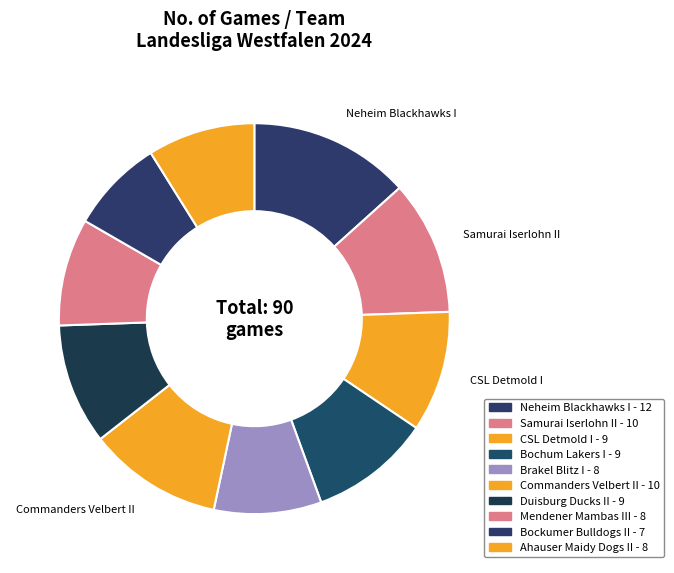

Does any single category account for the majority?

No